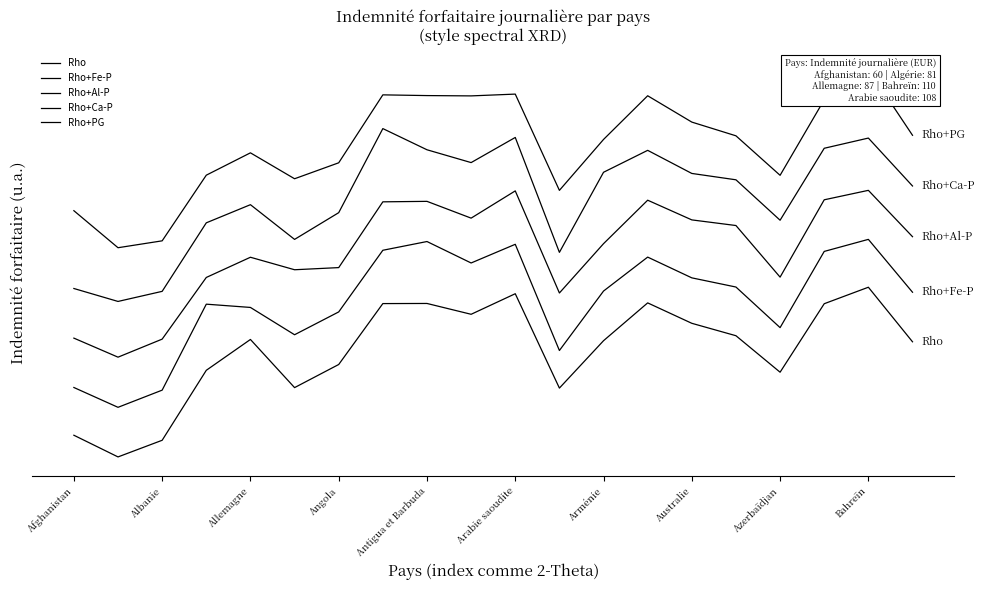

What position from the right is Afghanistan?

20